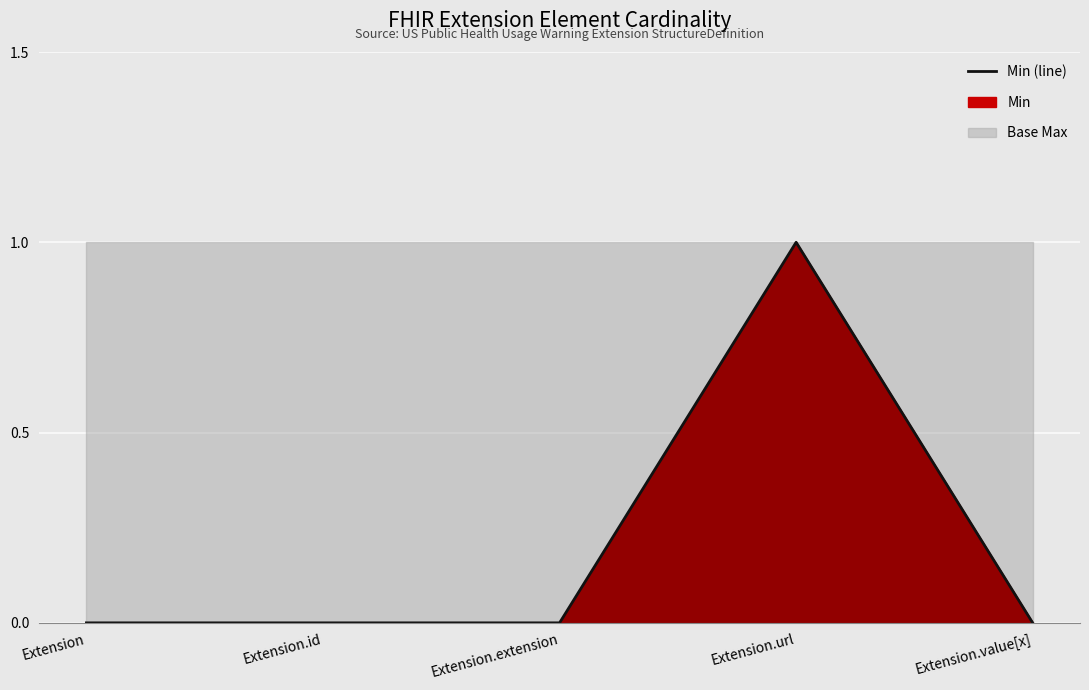

True or false: the data has more than 1 interior local peaks.

False